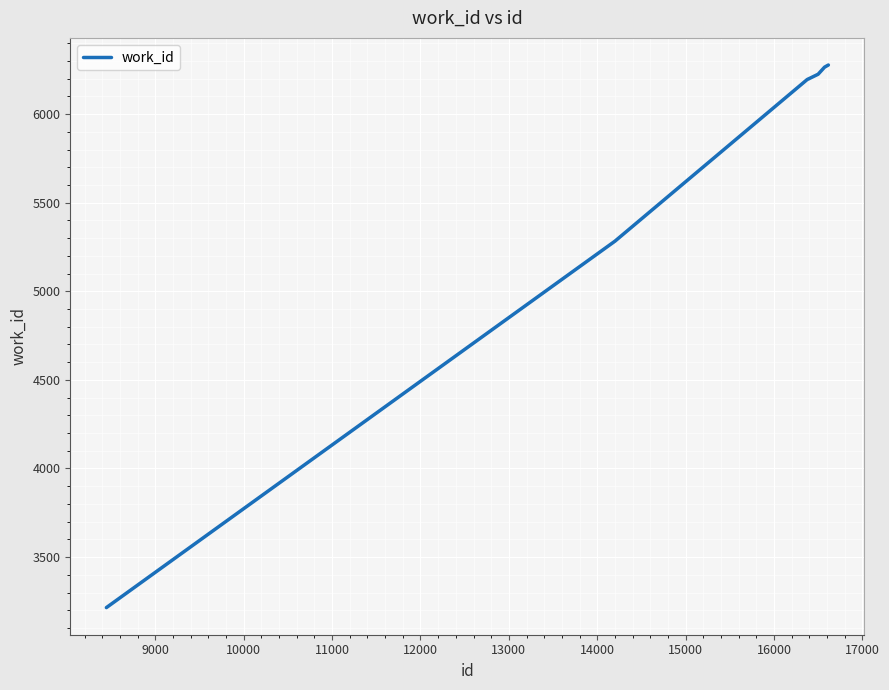

What is the difference between the maximum and minimum values?

3062